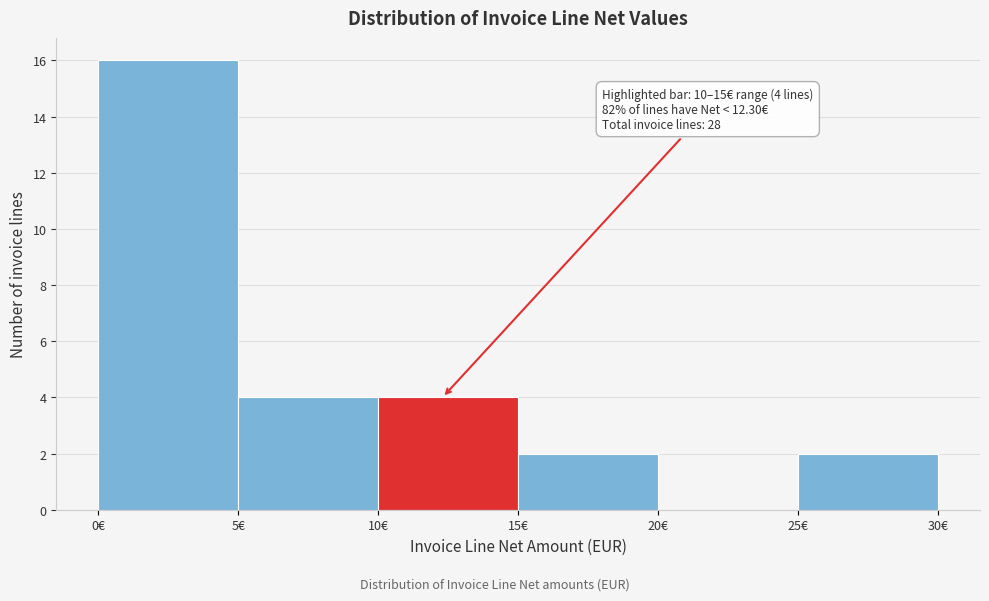

Over which range of the x-axis is the bar tallest?

0 to 5